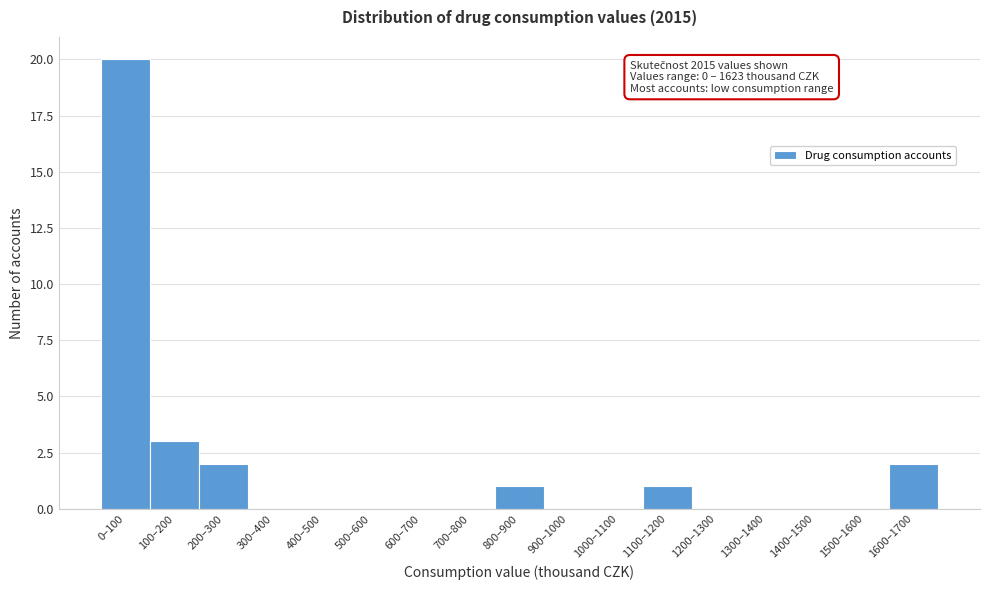

Reading left to right, list all the values displayed in this chart.

0–100=20	100–200=3	200–300=2	300–400=0	400–500=0	500–600=0	600–700=0	700–800=0	800–900=1	900–1000=0	1000–1100=0	1100–1200=1	1200–1300=0	1300–1400=0	1400–1500=0	1500–1600=0	1600–1700=2